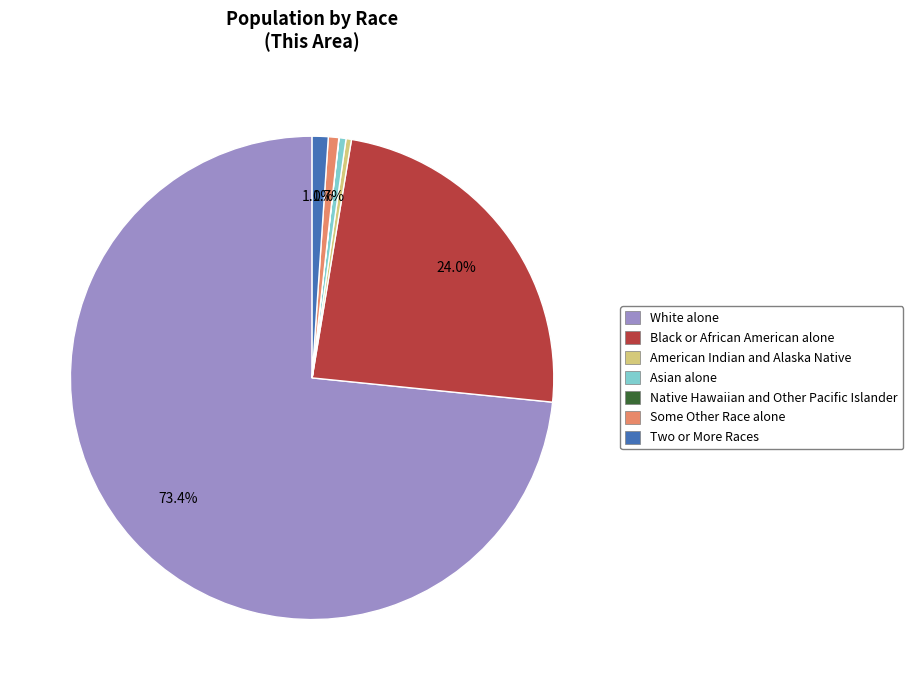

Does any single category account for the majority?

Yes